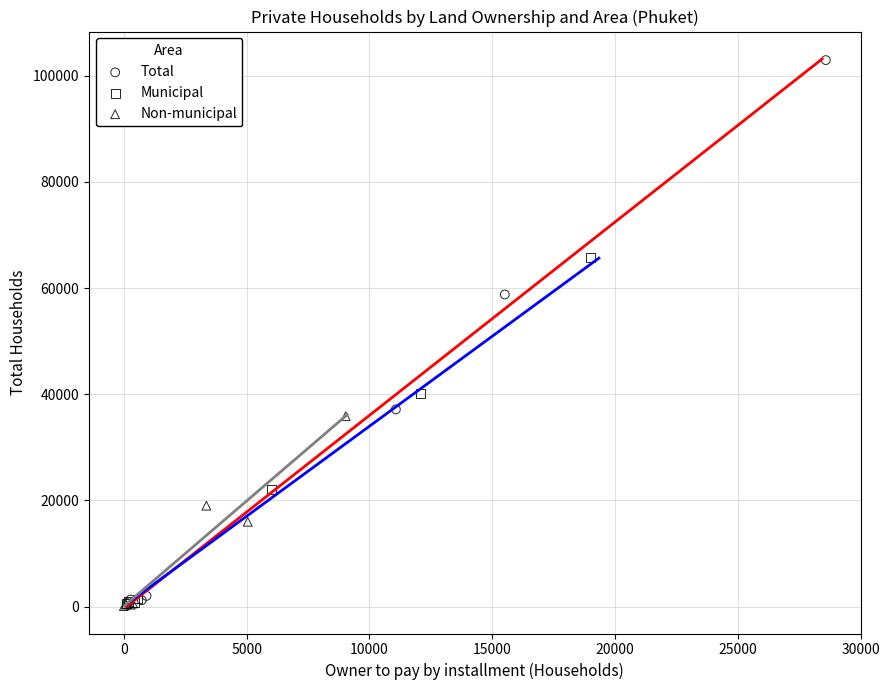

Which series reaches the maximum Y coordinate?

Total